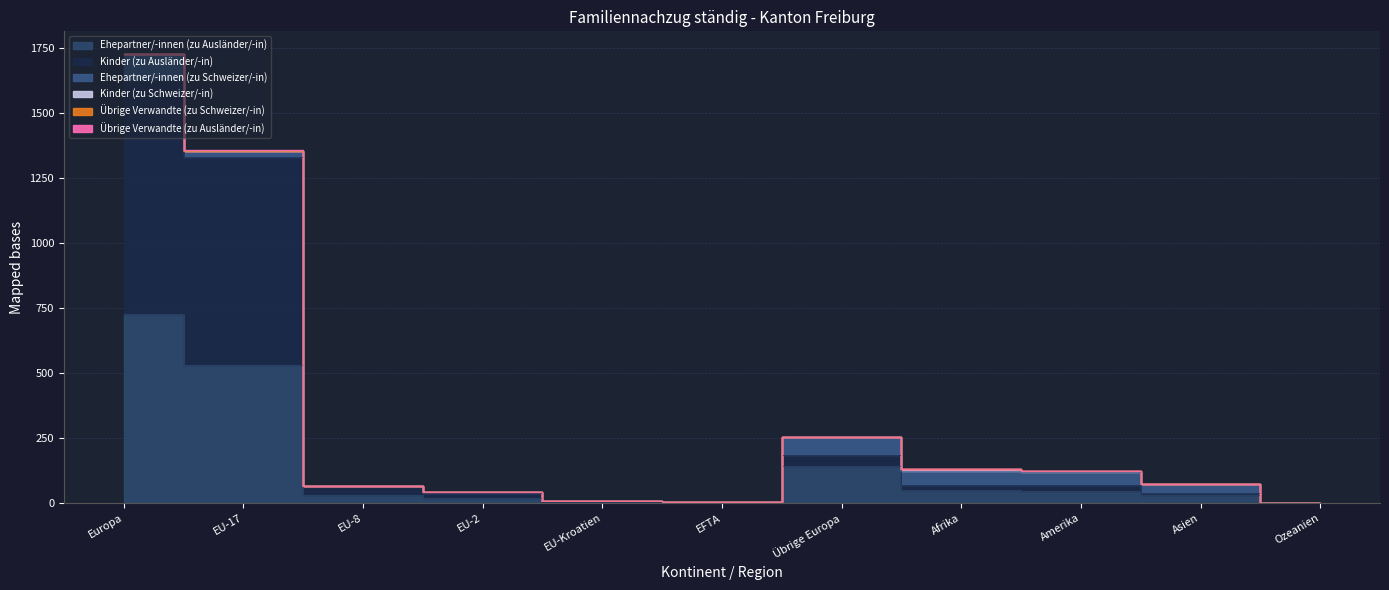

List the labels in order of Kinder (zu Ausländer/-in) value, largest first.

Europa, EU-17, Übrige Europa, Afrika, Amerika, EU-8, EU-2, Asien, EU-Kroatien, EFTA, Ozeanien